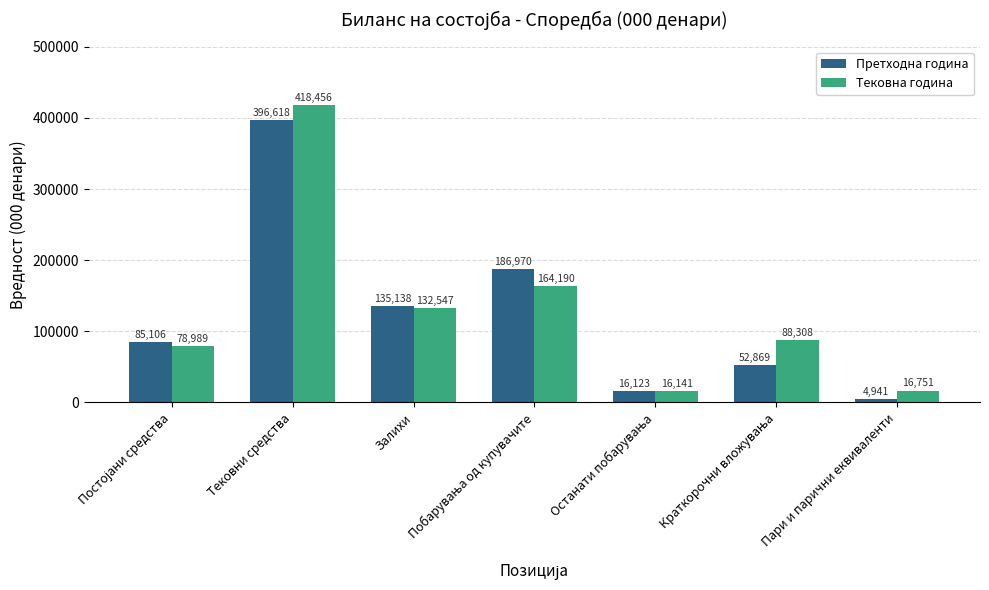

Which series has the largest range (max minus min)?

Тековна година